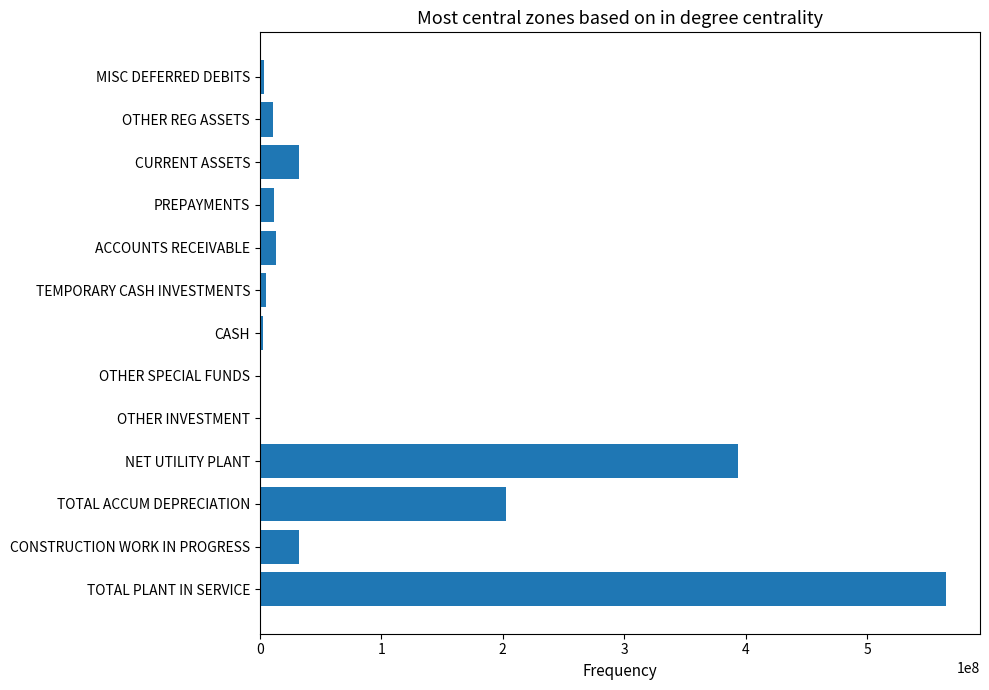

How many series are shown in this chart?

1